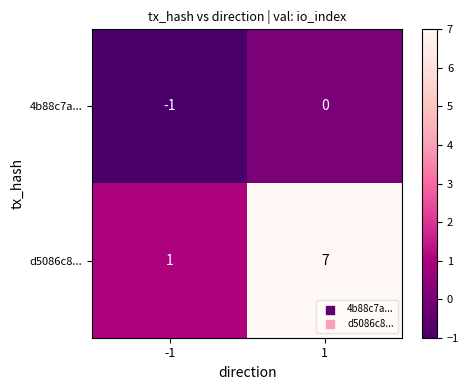

What is the difference between the d5086c8... values at -1 and 1?

6